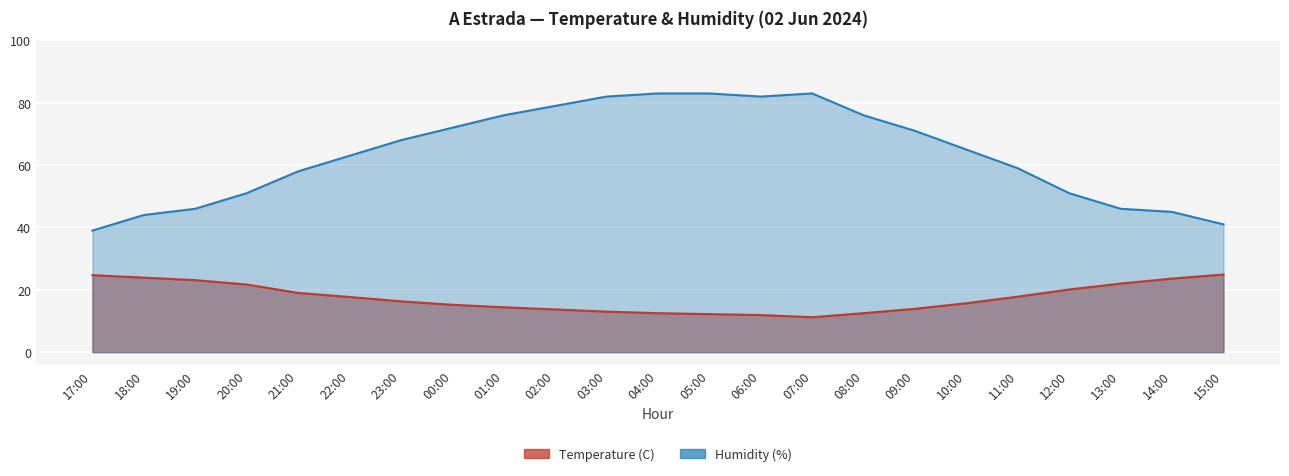

At which category is the sum across all series the highest?

04:00